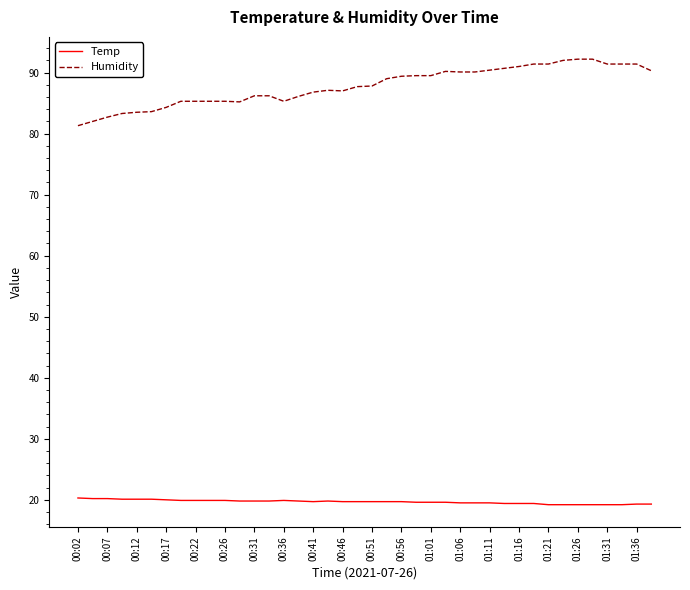

True or false: Humidity and Temp intersect in this chart.

False